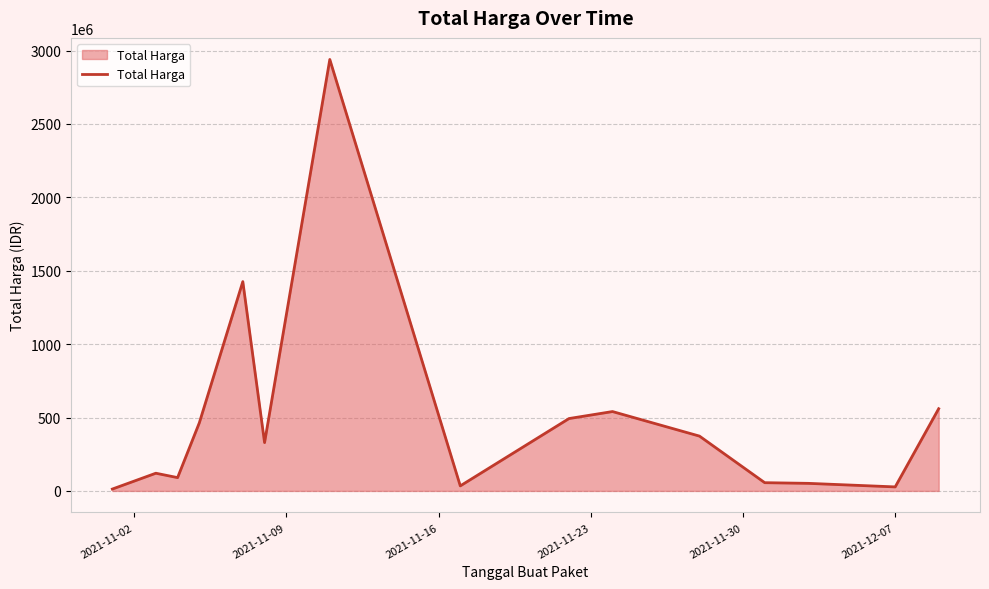

Count the number of data series in this chart.

1